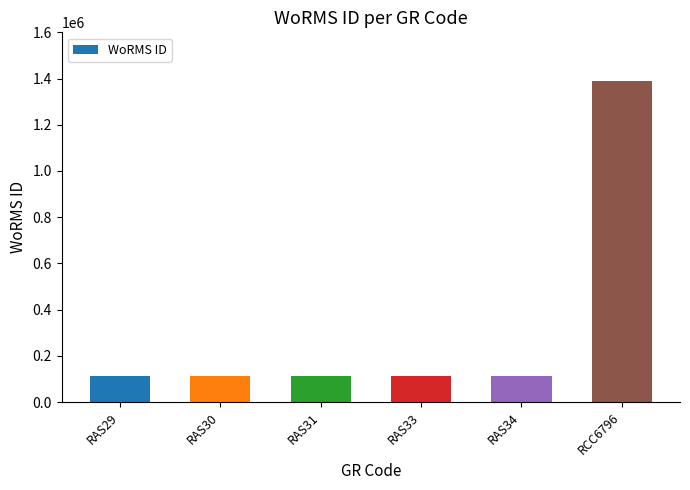

What is the label of the 6th bar from the left?

RCC6796